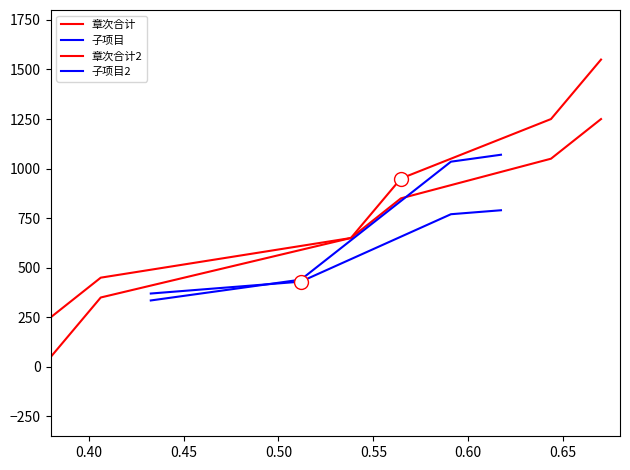

Does the chart display data point markers on the line(s)?

No